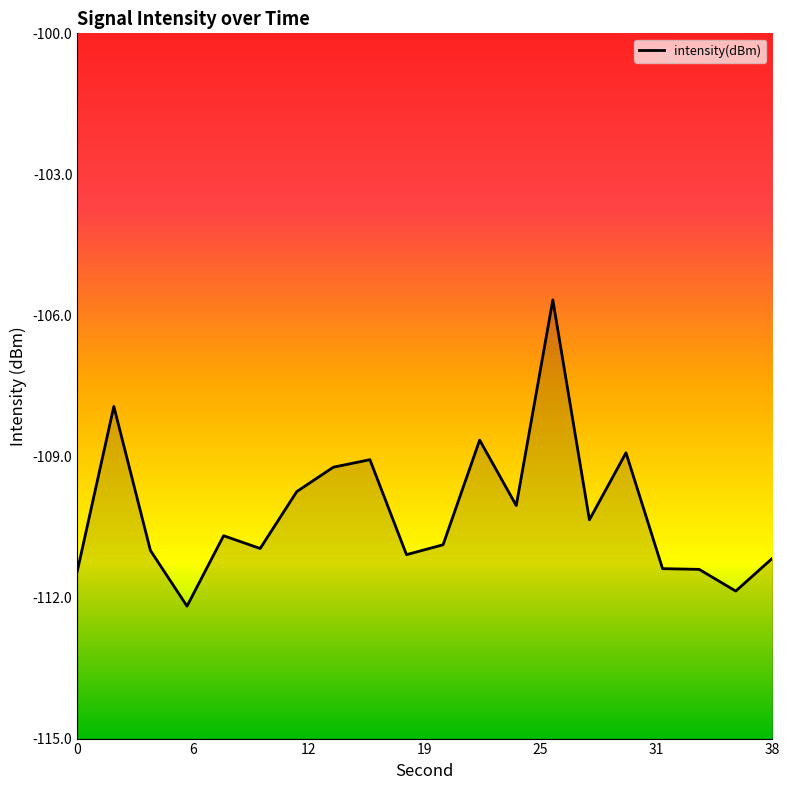

The value at 30 is -52.9. True or false?

False